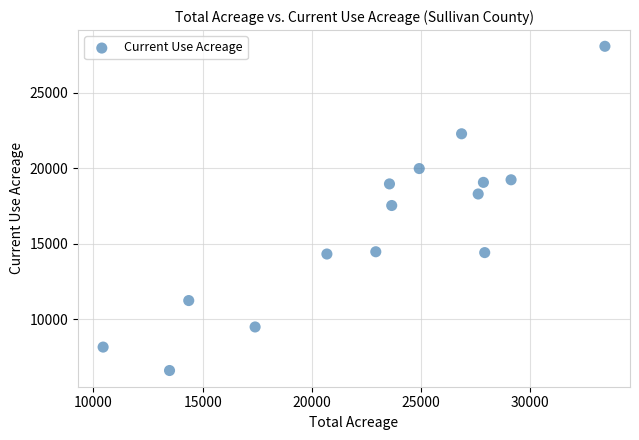

What is the range of Y values (max minus min)?

21500.1